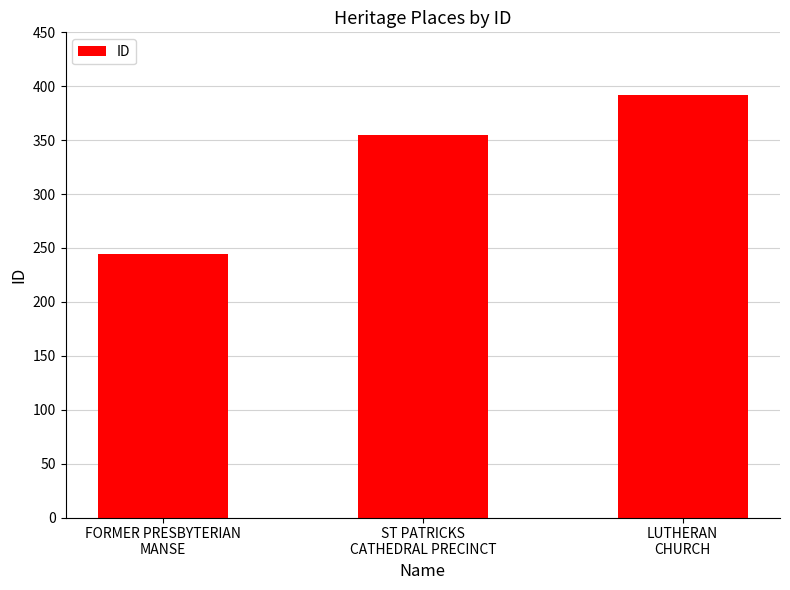

What is the smallest value displayed?

244